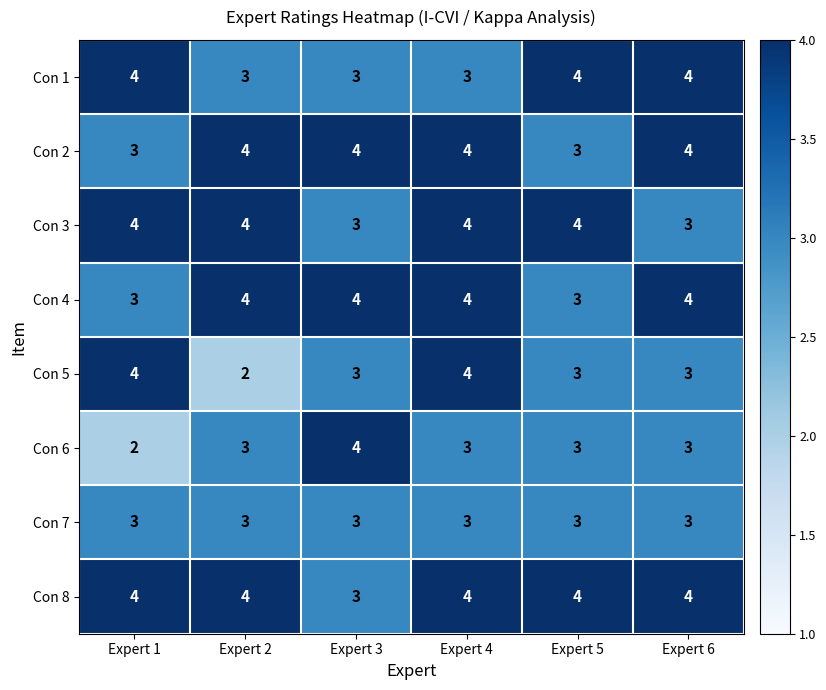

What value does the Con 8 series have at Expert 5?

4